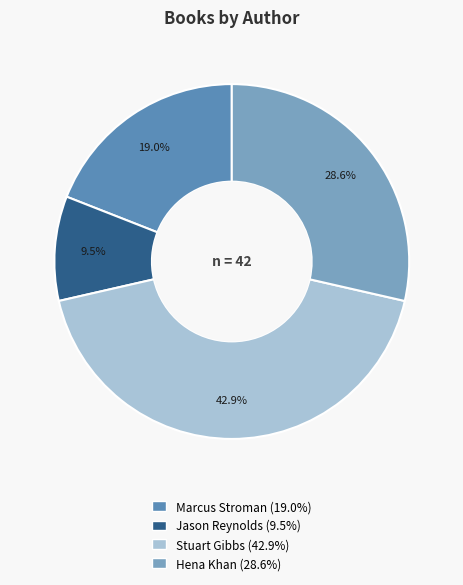

How many segments does this pie chart have?

4